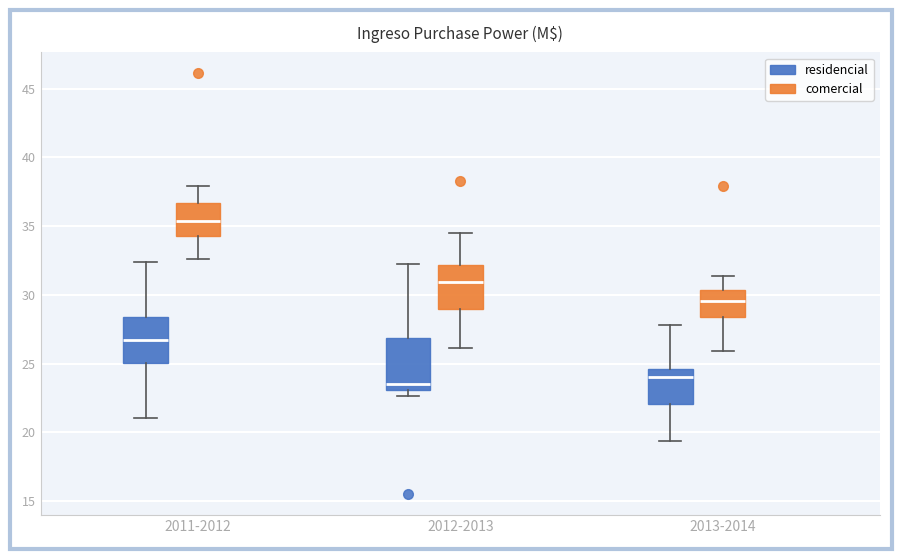

Where is the lower edge of the box for 2012-2013 (residencial) on the y-axis? The values are not printed on the chart, so give them approximately, as read against the axis.

23.0